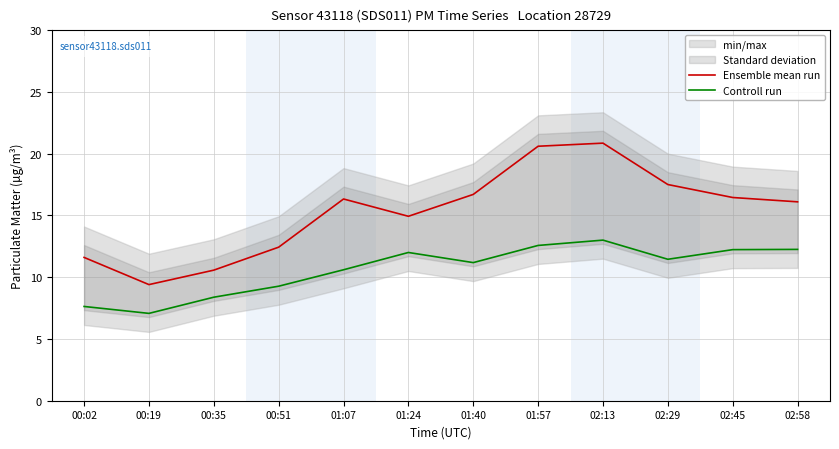

What is the label of the 5th point from the left?

01:07